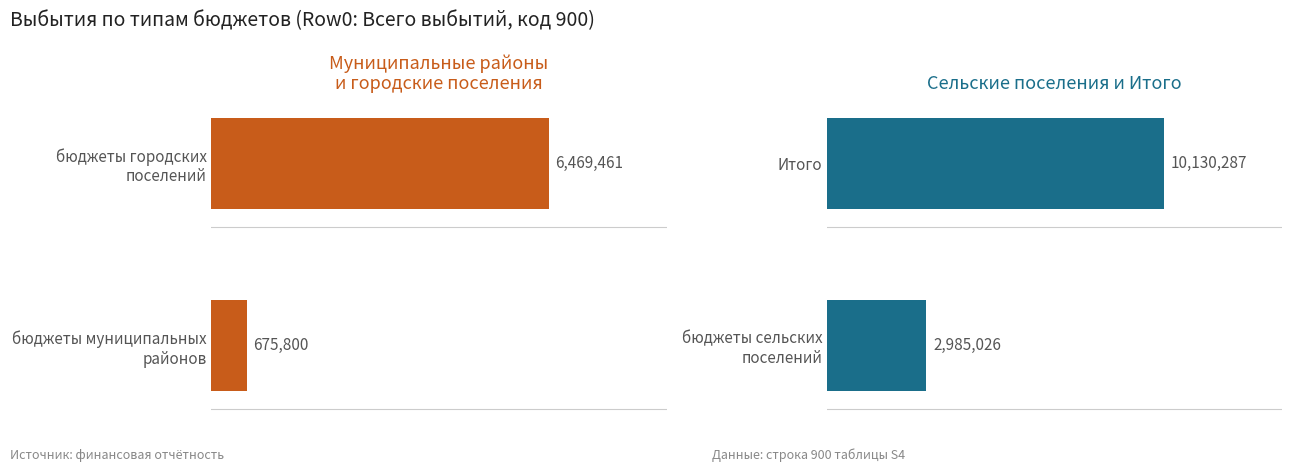

The value of Сельские поселения и Итого at Итого is 3793409.3. True or false?

False